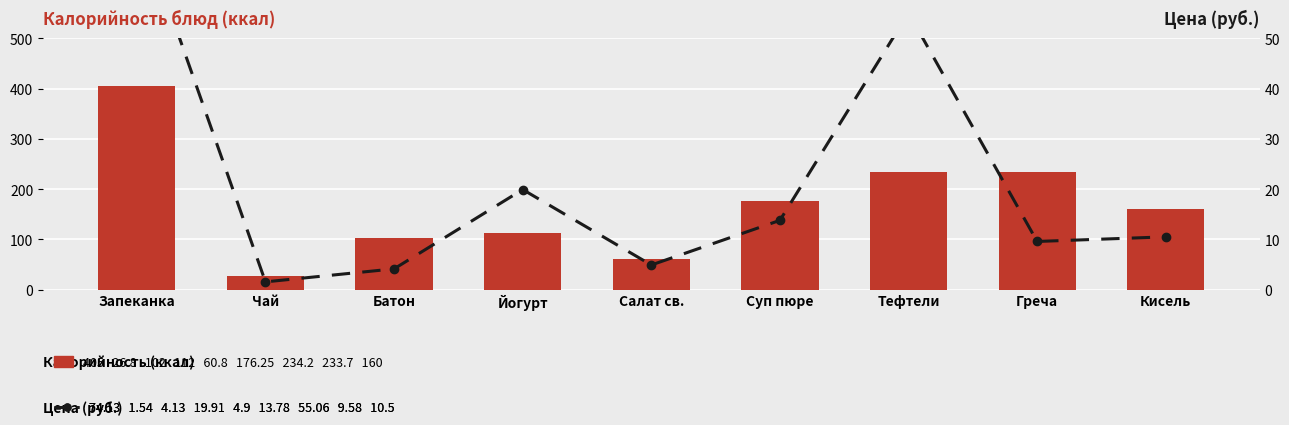

What is the total value across all series at Запеканка?

1146.3